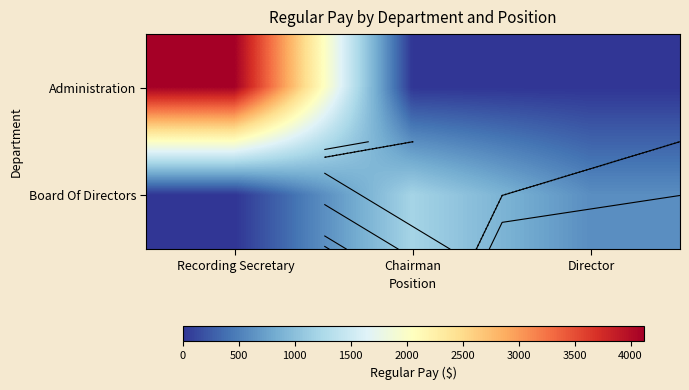

Where is Administration nearest to the value 2059?

Recording Secretary